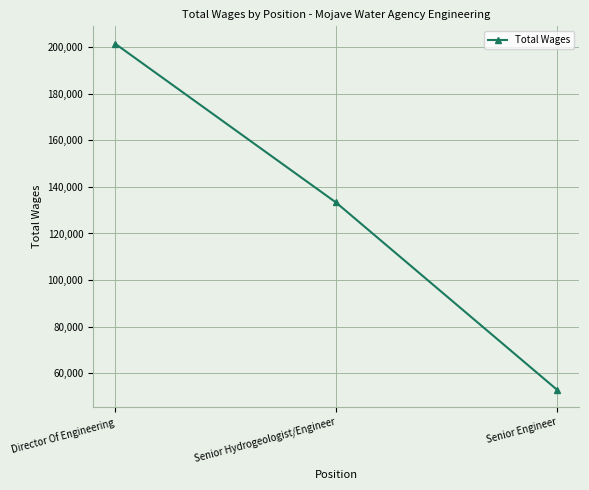

Reading left to right, list all the values displayed in this chart.

Director Of Engineering=201443	Senior Hydrogeologist/Engineer=133304	Senior Engineer=53001